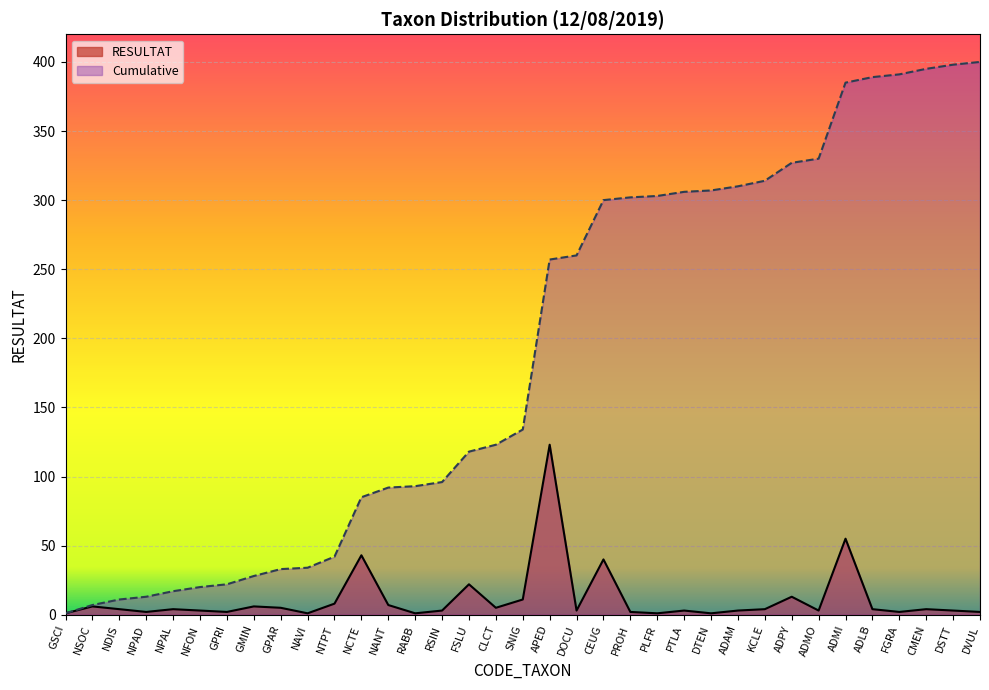

Rank the categories by RESULTAT value from highest to lowest.

APED, ADMI, NCTE, CEUG, FSLU, ADPY, SNIG, NTPT, NANT, NSOC, GMIN, GPAR, CLCT, NDIS, NPAL, KCLE, ADLB, CMEN, NFON, RSIN, DOCU, PTLA, ADAM, ADMO, DSTT, NPAD, GPRI, PROH, FGRA, DVUL, GSCI, NAVI, RABB, PLFR, DTEN